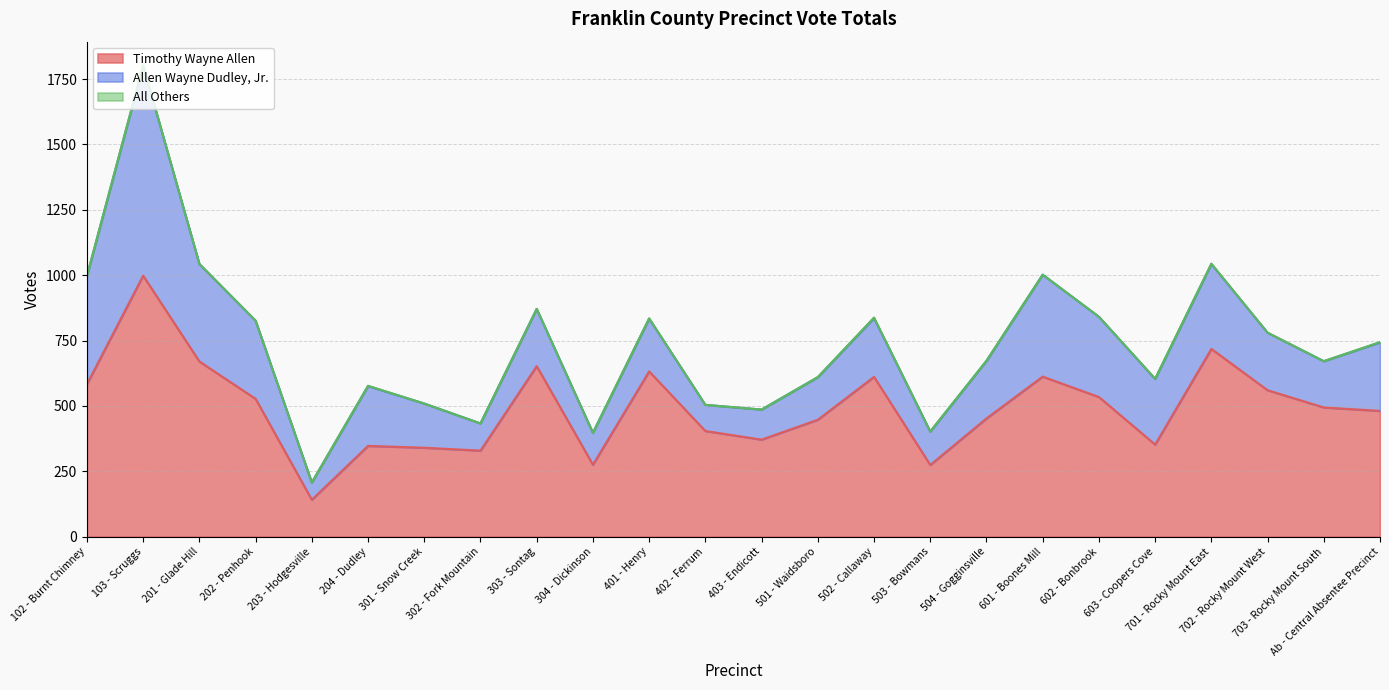

Where is the first local maximum for Allen Wayne Dudley, Jr.?

103 - Scruggs